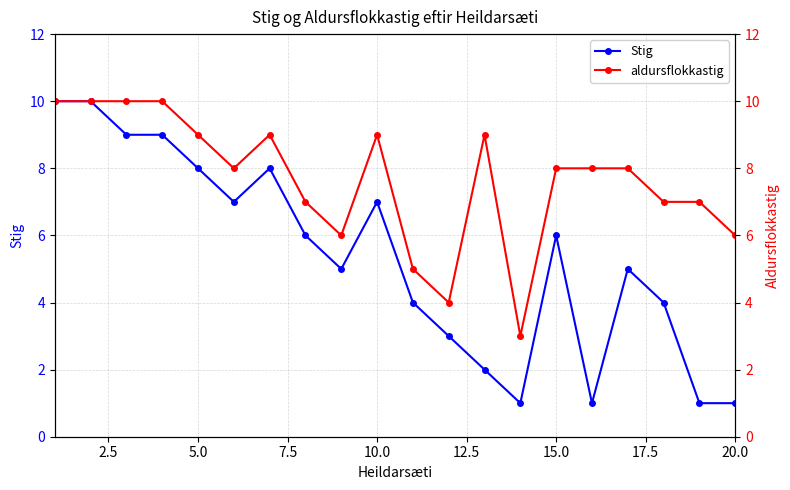

True or false: Stig has more than 2 interior local peaks.

True